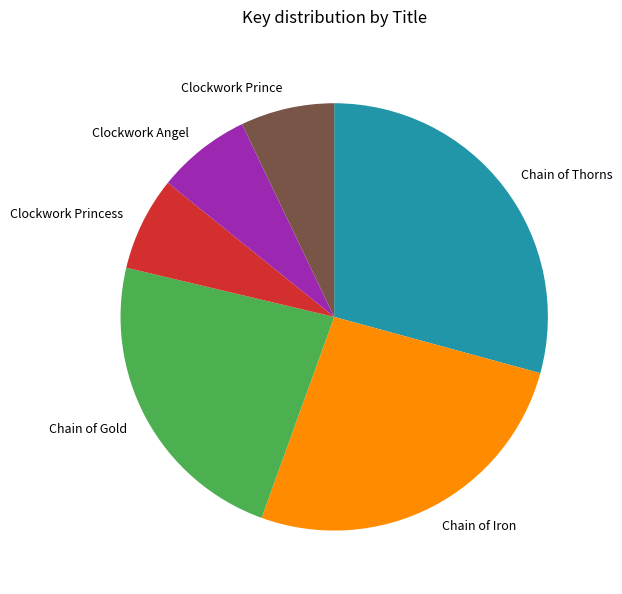

Does any single category account for the majority?

No